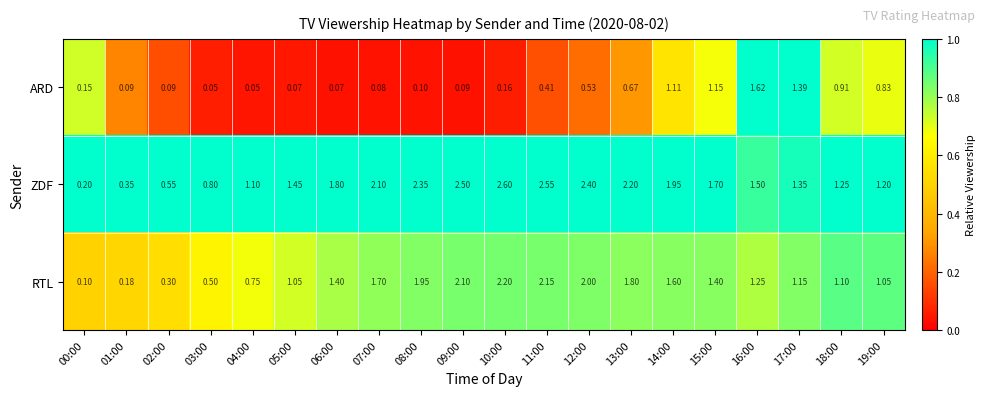

Which series has the largest total across all categories?

ZDF